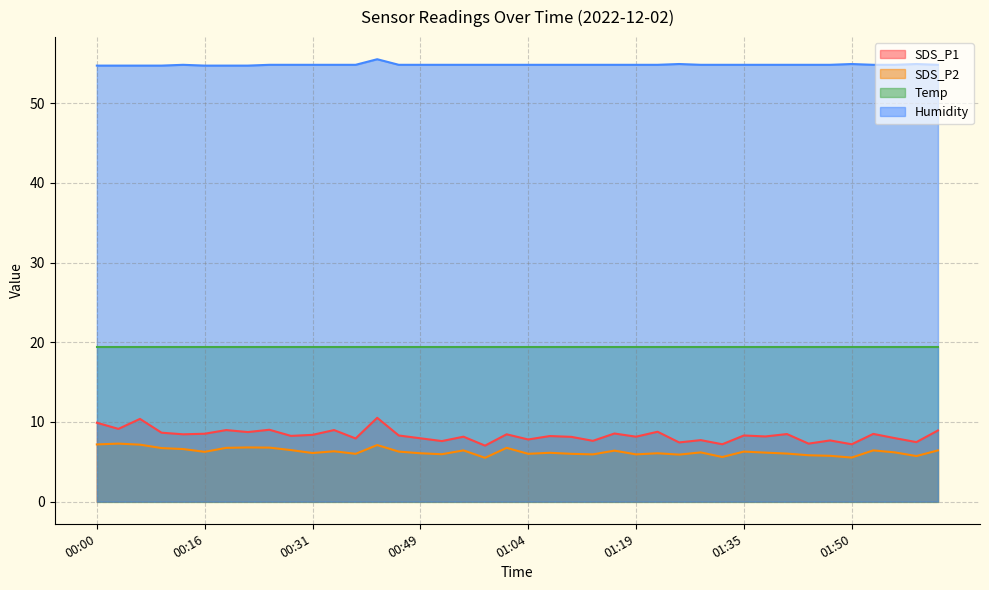

What is the minimum value for SDS_P2?

5.5